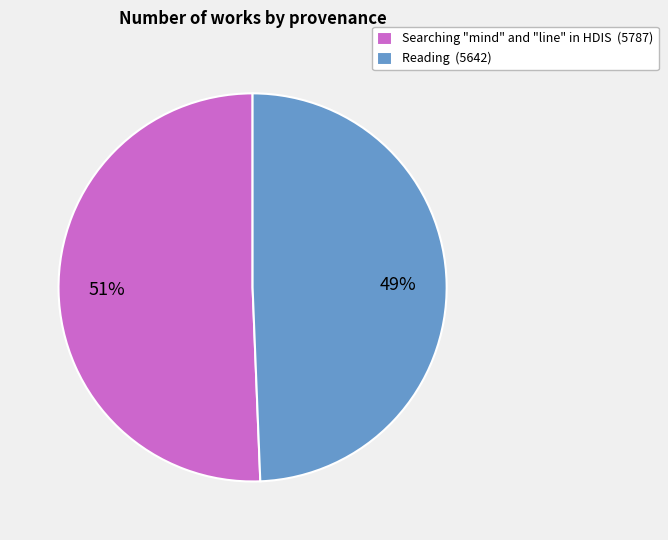

Which category accounts for the majority?

Searching "mind" and "line" in HDIS